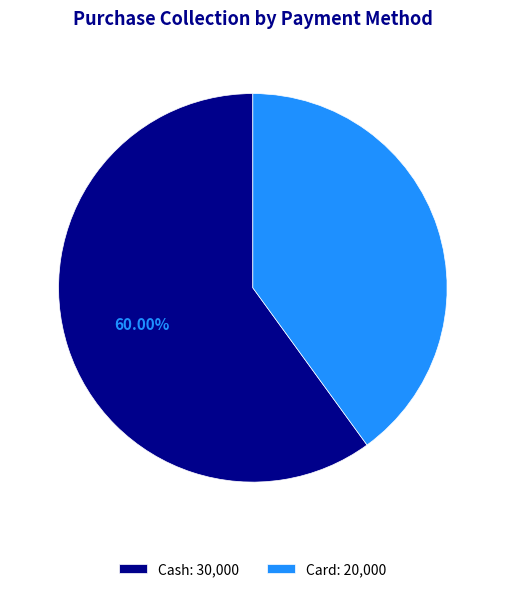

Does any single category account for the majority?

Yes